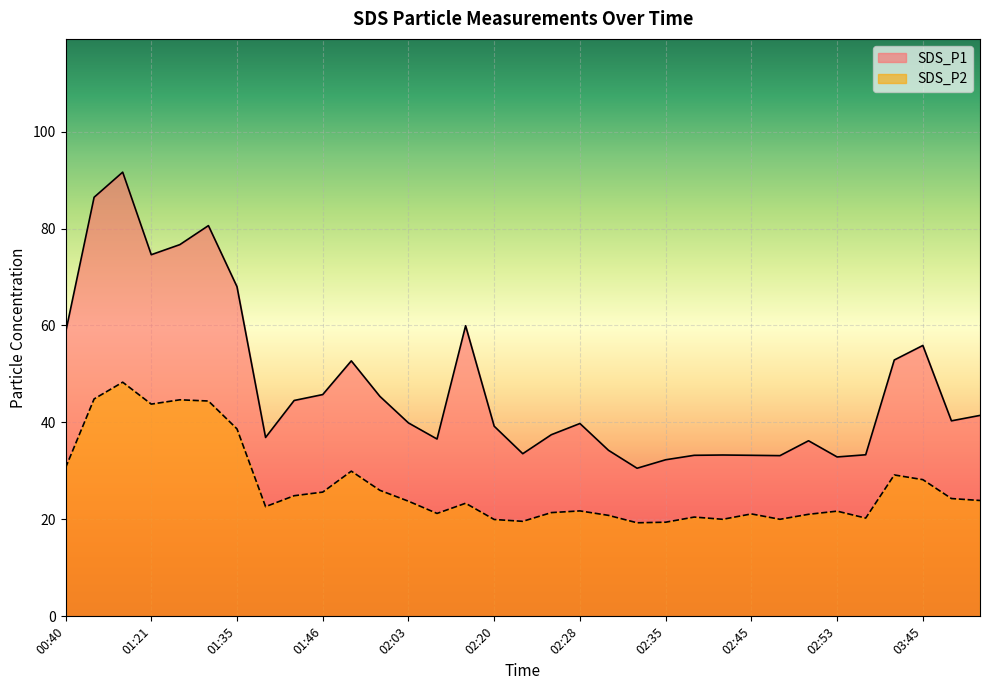

True or false: SDS_P1 has more than 0 interior local peaks.

True